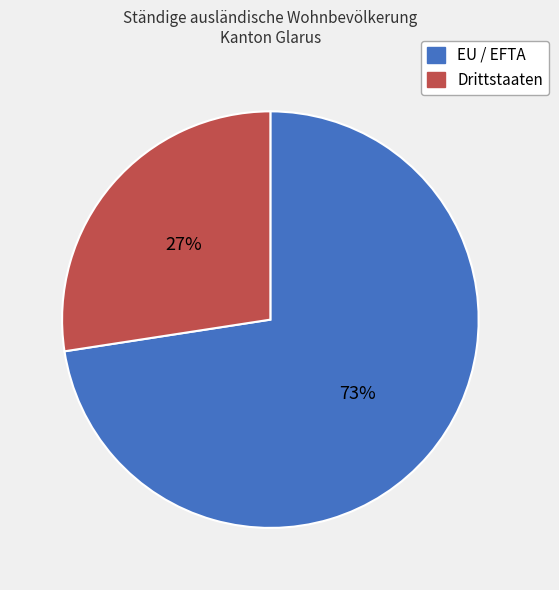

To the nearest percent, what percentage of the pie is Drittstaaten?

27%